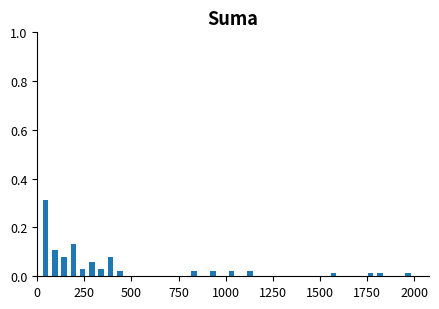

Read against the x-axis, roughly where is the centre of the tallest bar?

50